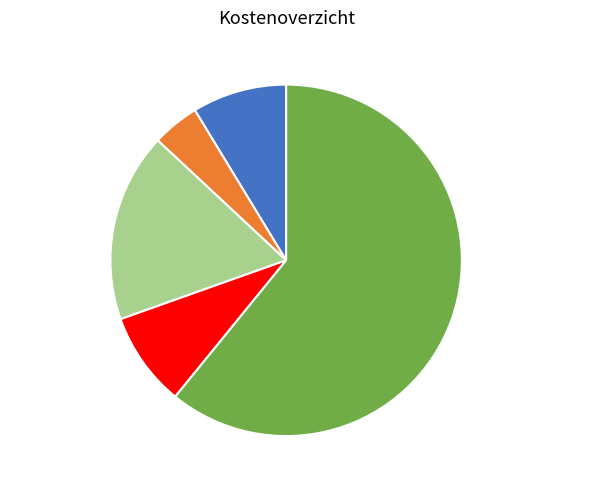

The Automatisering slice represents 16% of the pie. True or false?

False